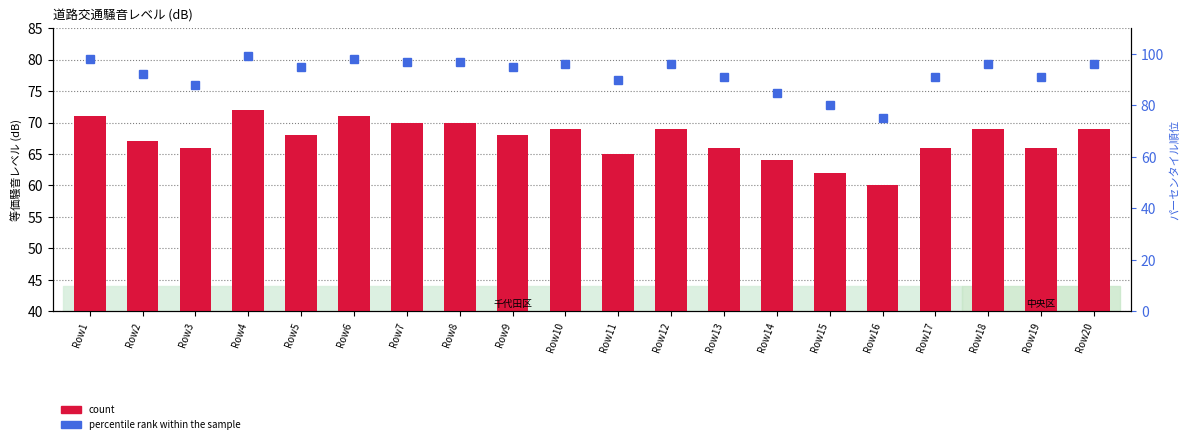

The percentile rank within the sample series shows 96 at Row12. True or false?

True